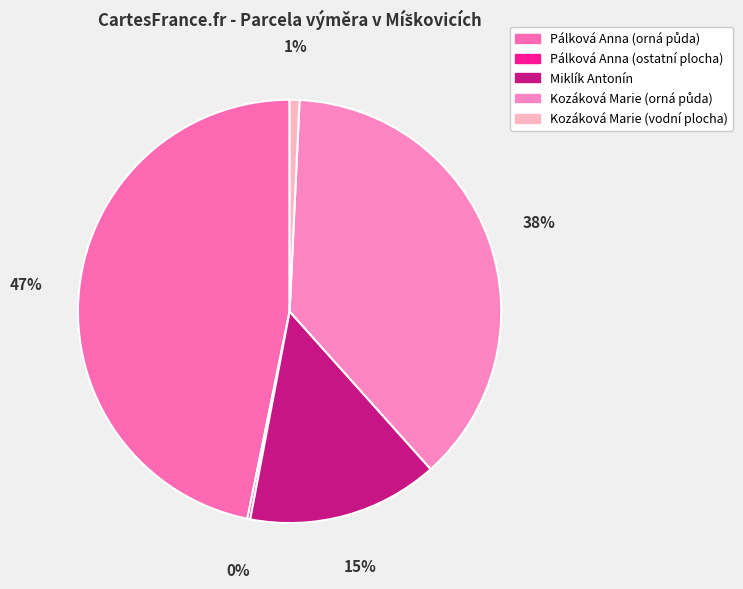

Does Pálková Anna (orná půda) represent more than half of the total?

No